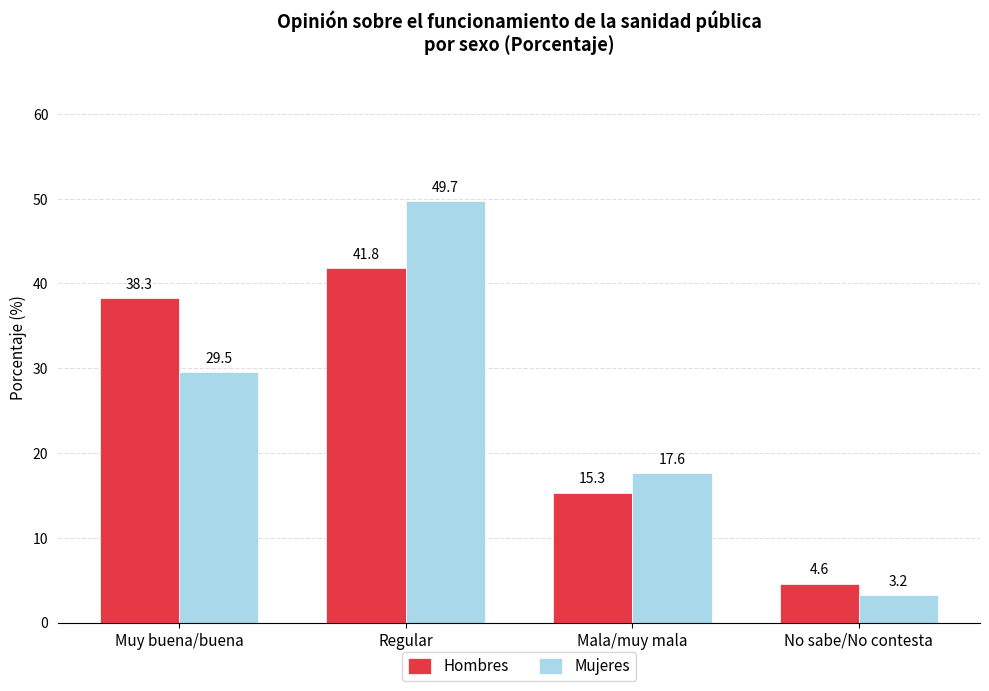

Which series has the largest range (max minus min)?

Mujeres